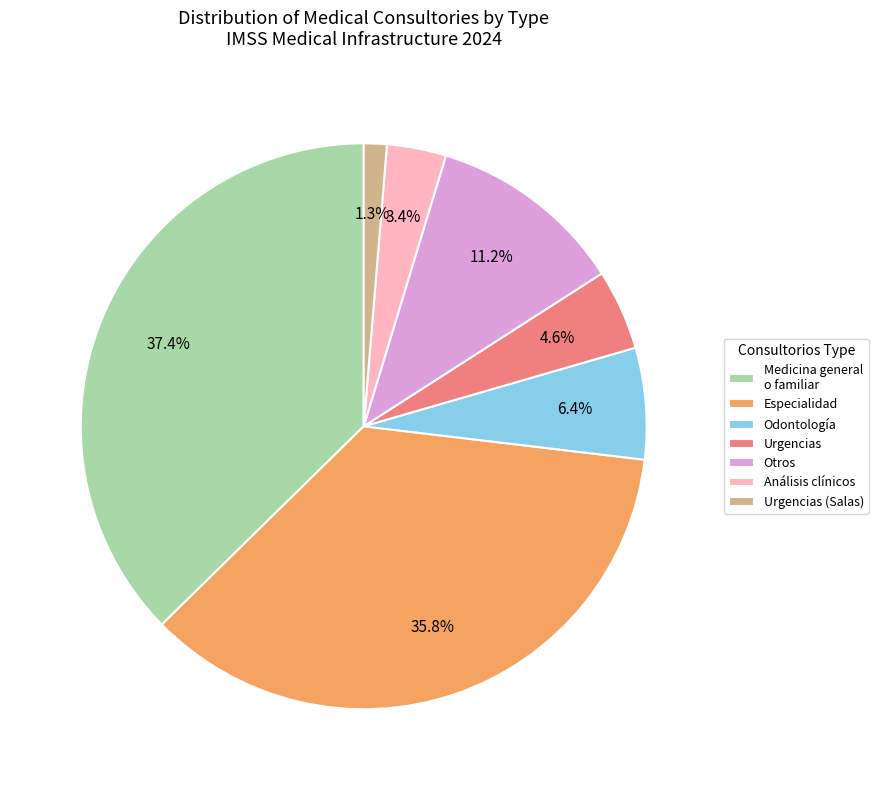

What portion of the pie excludes Especialidad?

64.2%